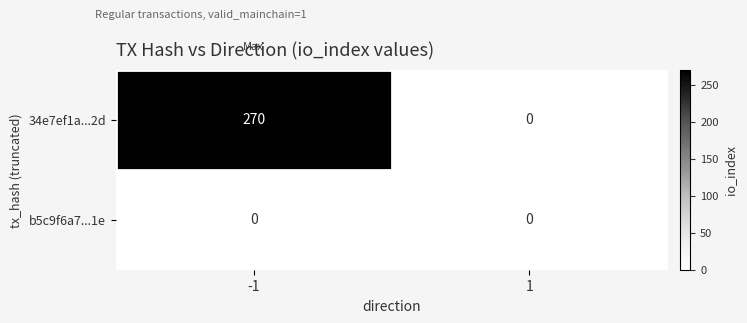

What is the spread (max minus min) of values at -1?

270